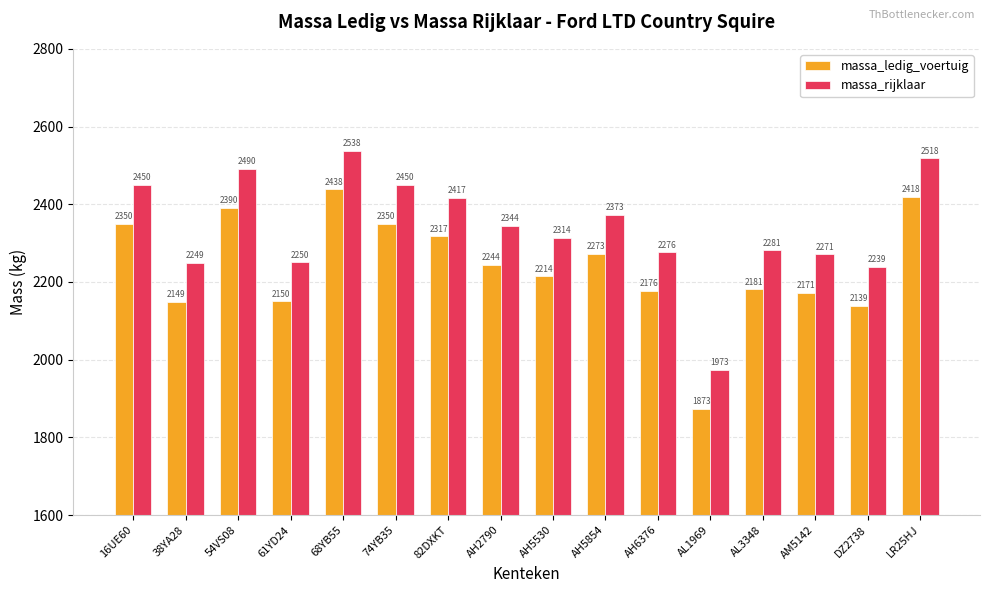

What is the label of the 4th bar from the right?

AL3348